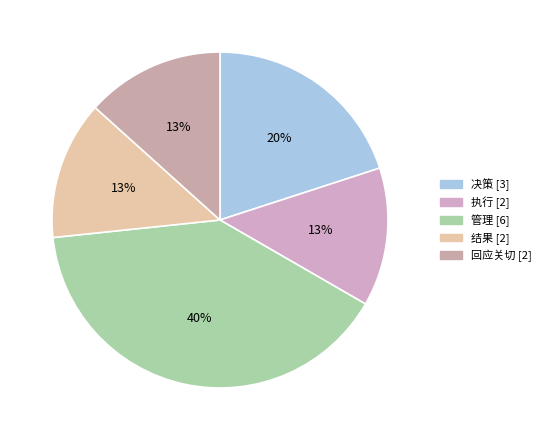

To the nearest percent, what percentage of the pie is 回应关切?

13%